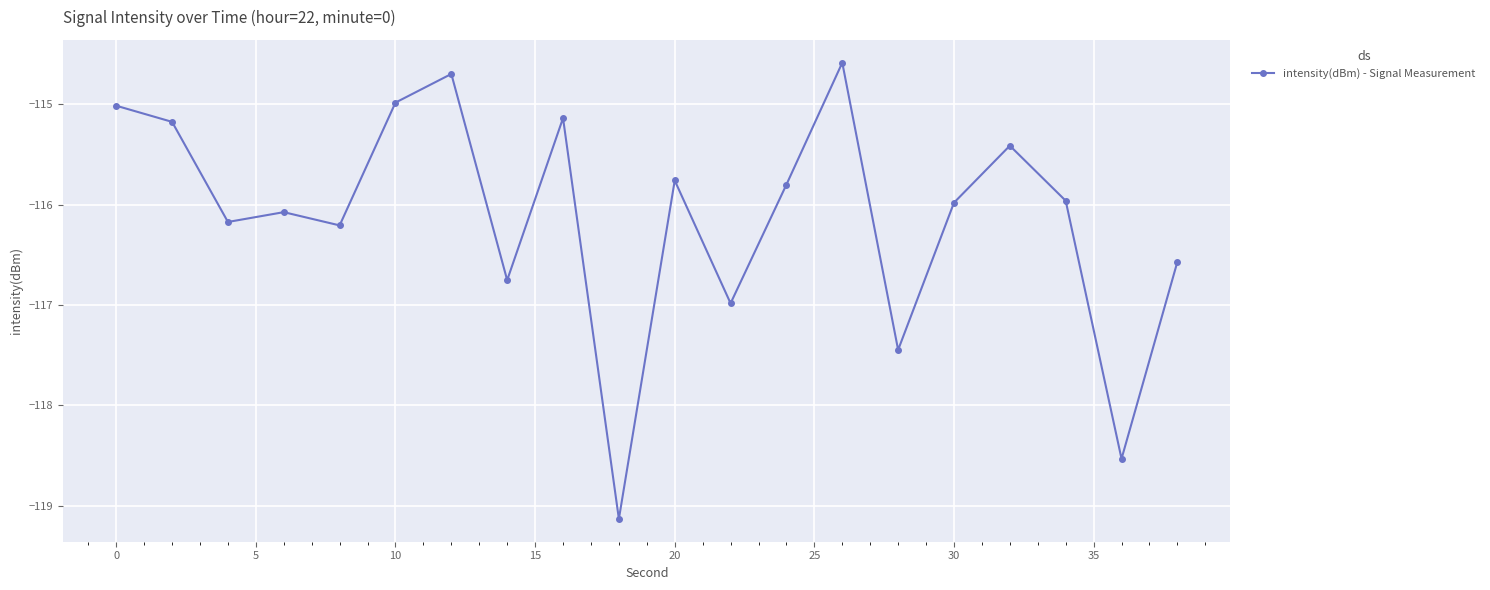

How many distinct data groups are displayed?

1